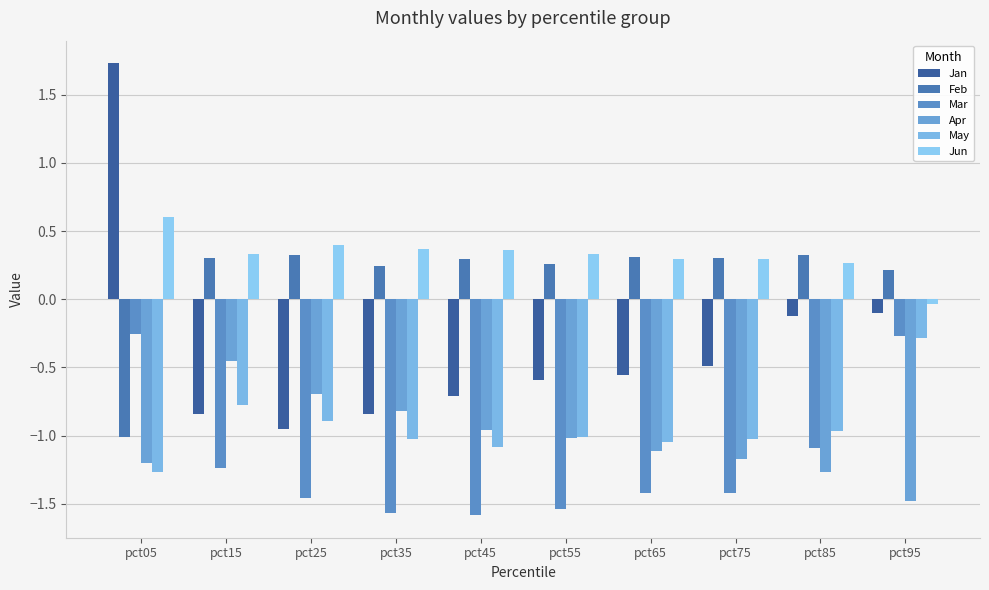

Is the value of May at pct75 greater than the value of Feb at pct35?

No